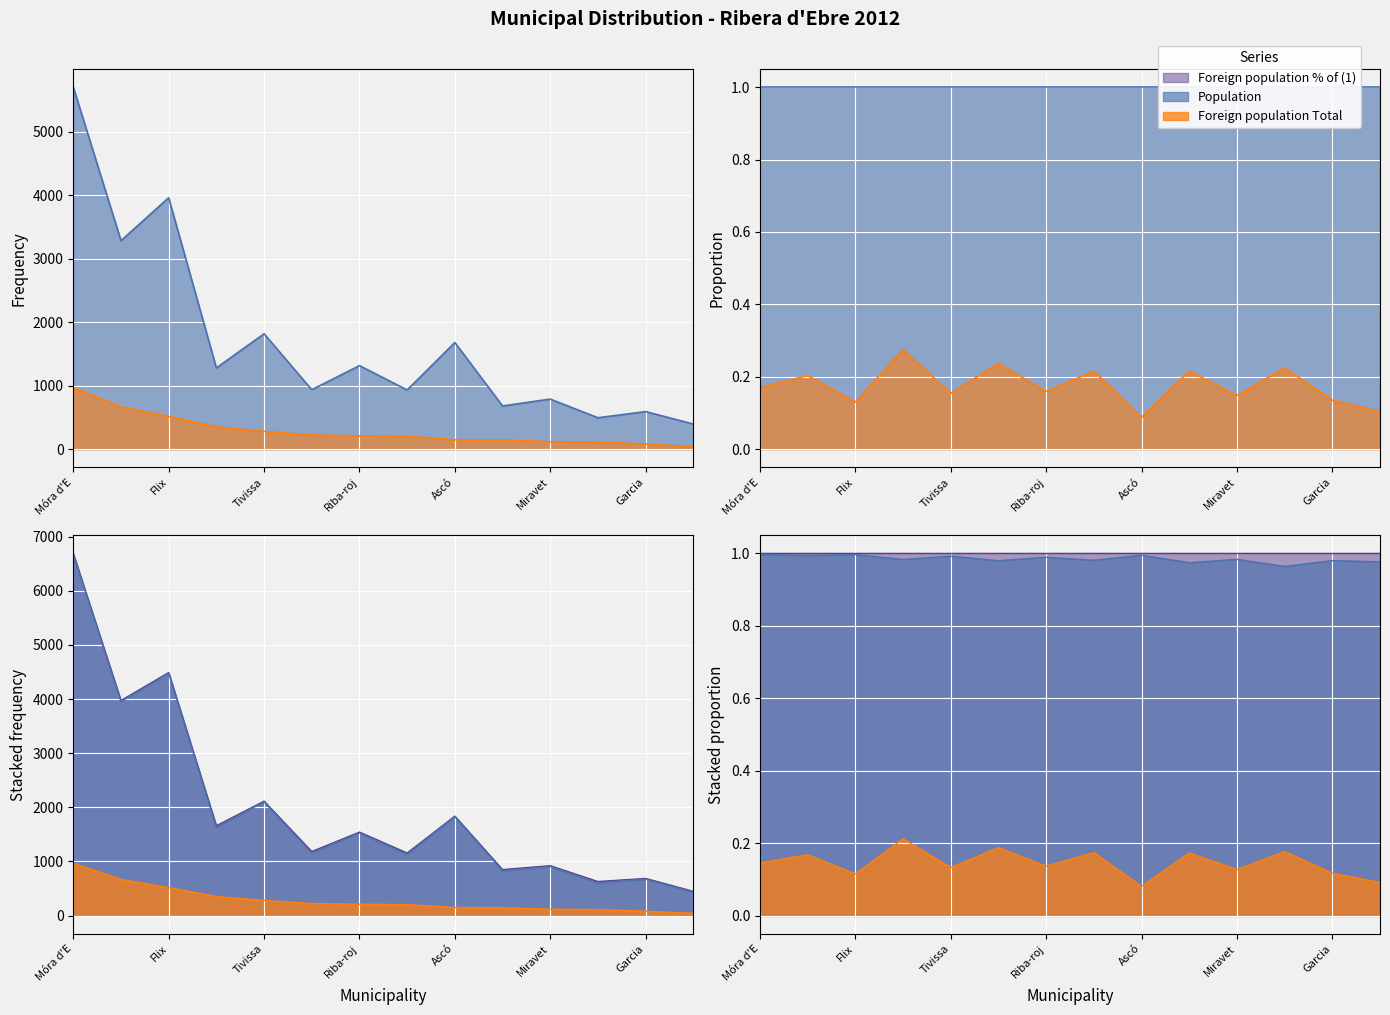

What is the spread (max minus min) of values at Benissanet?

1279.7